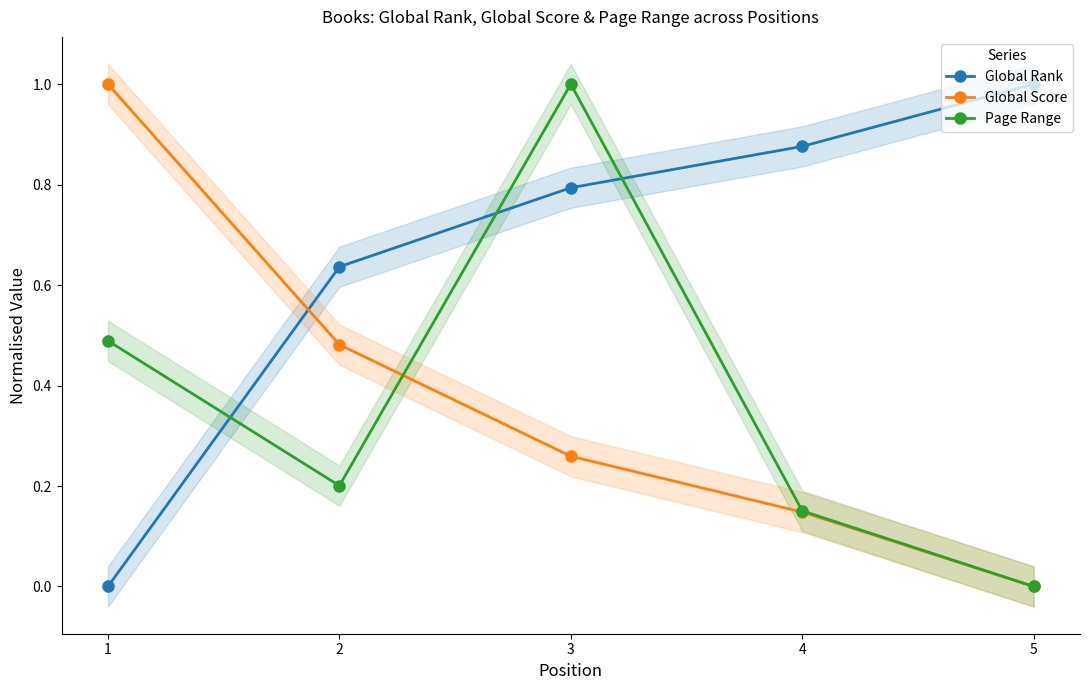

What are all the series names shown in the legend?

Global Rank, Global Score, Page Range